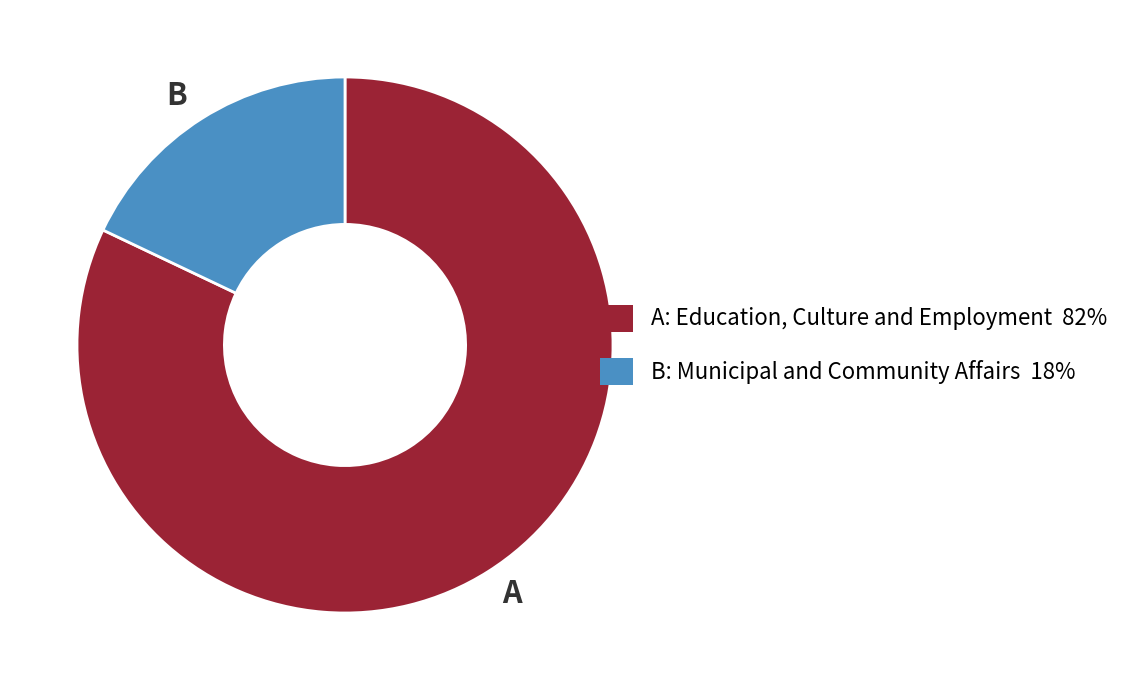

Does A represent more than half of the total?

Yes